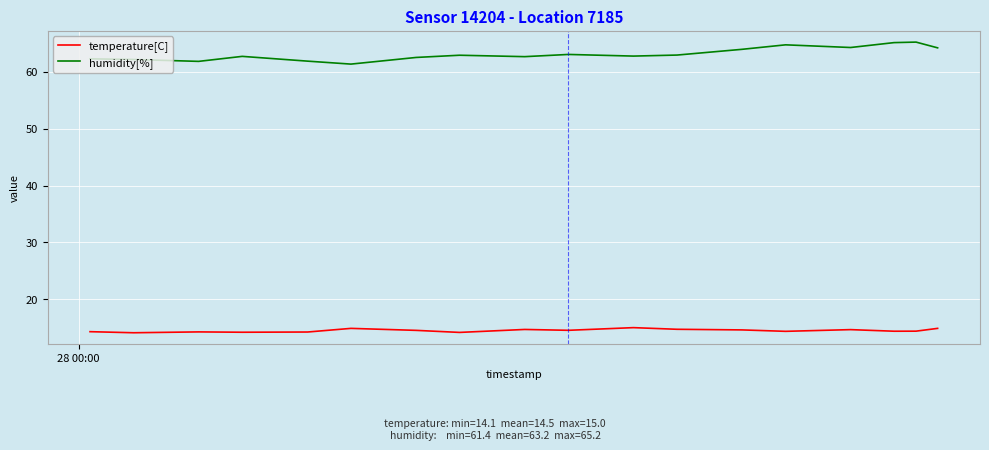

Which series has the largest total across all categories?

humidity[%]